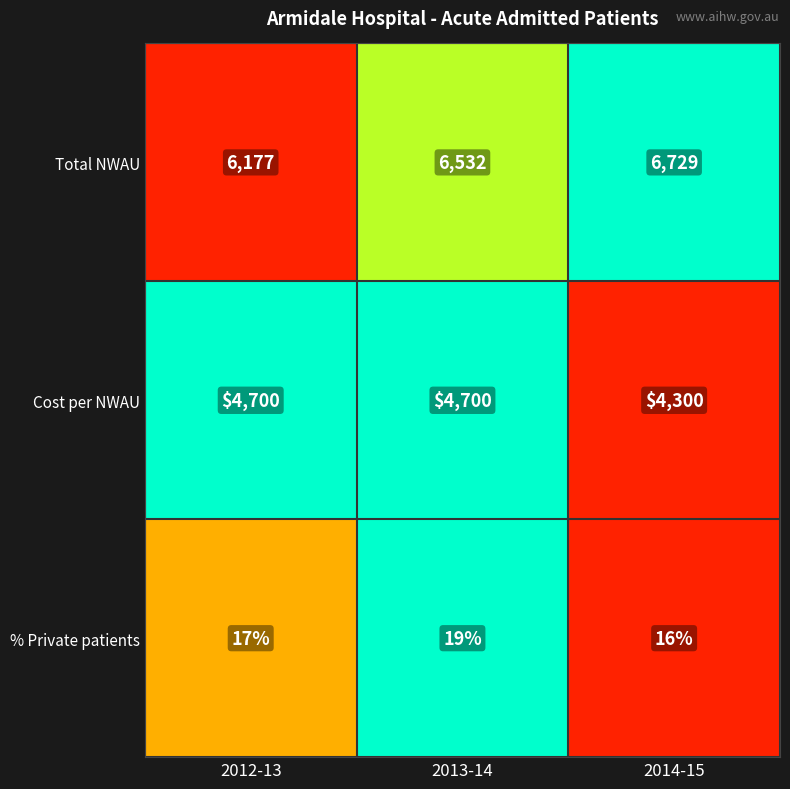

What is the smallest value displayed?

16